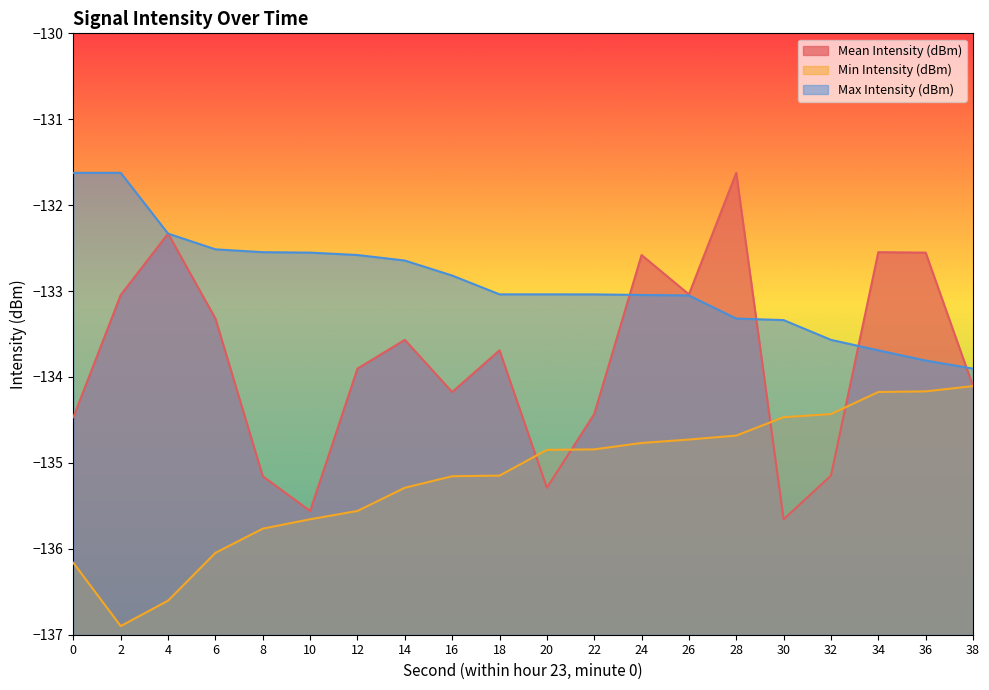

Reading right to left, what are all the values shown in this chart?

Mean Intensity (dBm): 38=-134.1	36=-132.6	34=-132.5	32=-135.1	30=-135.7	28=-131.6	26=-133.0	24=-132.6	22=-134.4	20=-135.3	18=-133.7	16=-134.2	14=-133.6	12=-133.9	10=-135.6	8=-135.2	6=-133.3	4=-132.3	2=-133.0	0=-134.5
Min Intensity (dBm): 38=-134.1	36=-134.2	34=-134.2	32=-134.4	30=-134.5	28=-134.7	26=-134.7	24=-134.8	22=-134.8	20=-134.8	18=-135.1	16=-135.2	14=-135.3	12=-135.6	10=-135.7	8=-135.8	6=-136.0	4=-136.6	2=-136.9	0=-136.2
Max Intensity (dBm): 38=-133.9	36=-133.8	34=-133.7	32=-133.6	30=-133.3	28=-133.3	26=-133.1	24=-133.0	22=-133.0	20=-133.0	18=-133.0	16=-132.8	14=-132.6	12=-132.6	10=-132.6	8=-132.5	6=-132.5	4=-132.3	2=-131.6	0=-131.6